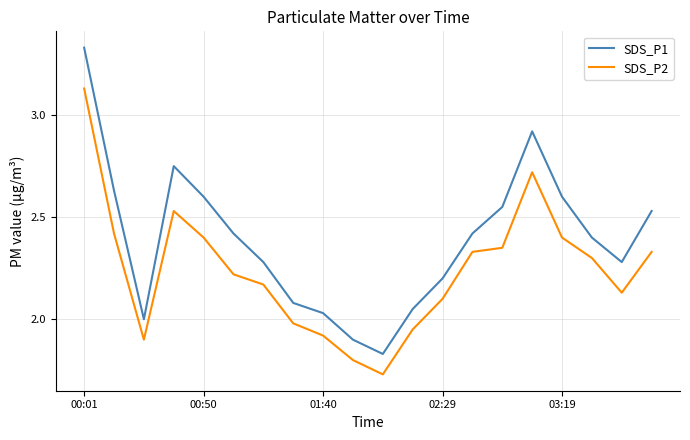

Rank the series by their maximum value, from lowest to highest.

SDS_P2, SDS_P1